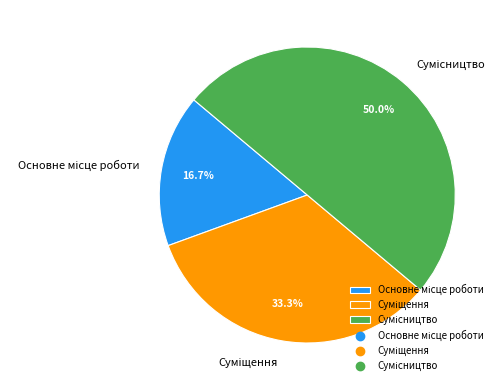

Count the number of slices in the pie.

3